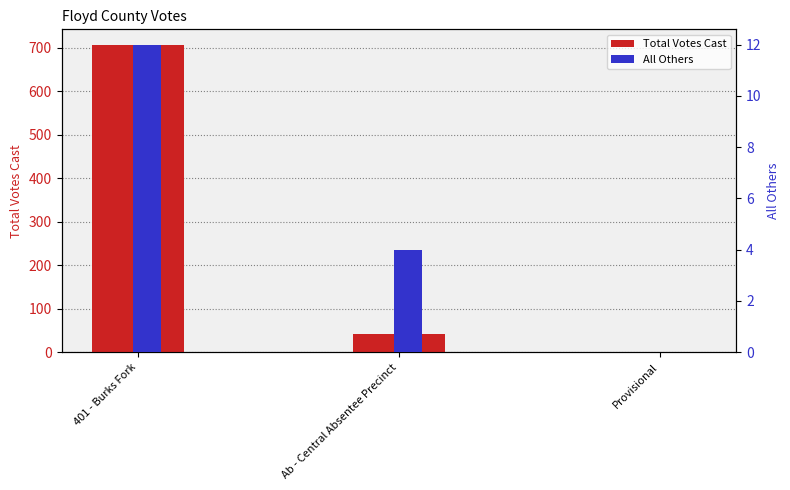

Which category has the lowest value in the All Others series?

Provisional